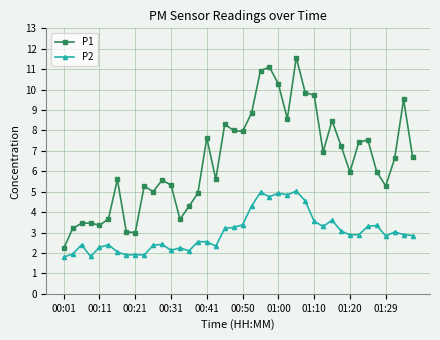

What is the sum of all P2 values?

119.9